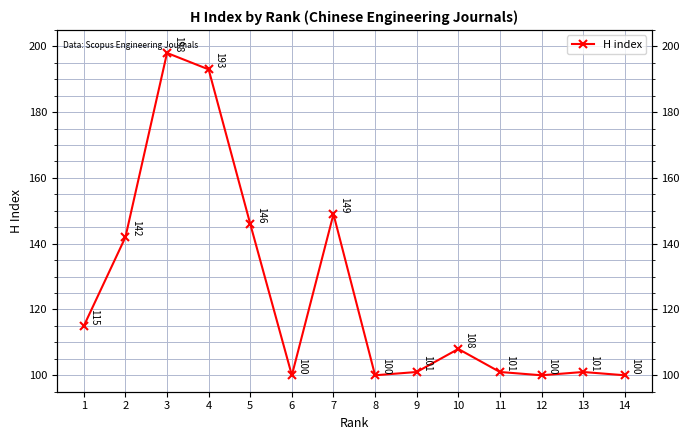

Reading right to left, extract all data points from this chart.

100	101	100	101	108	101	100	149	100	146	193	198	142	115